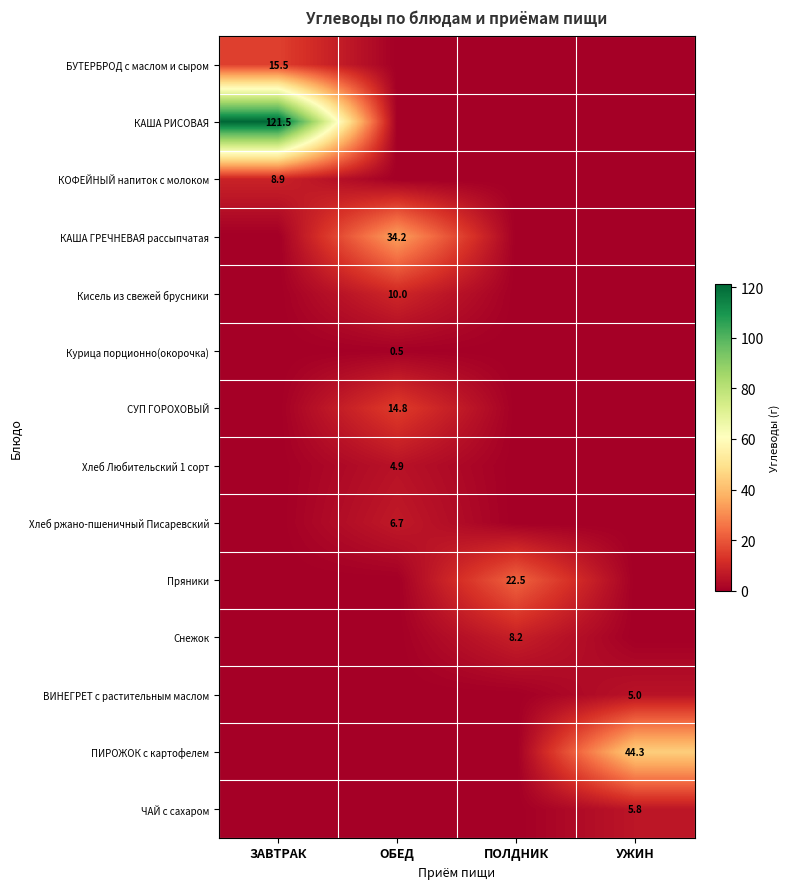

True or false: ВИНЕГРЕТ с растительным маслом has a value of 2.1 at УЖИН.

False